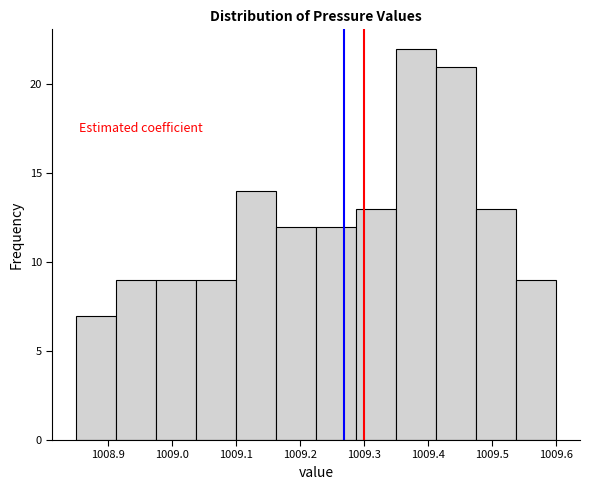

Reading left to right, list every bar in this chart as the range it spans on the x-axis followed by its height. Neither the bar edges nor the heights are printed on the chart, so give them approximately, as read against the axes.

1008.85 to 1008.91: 7
1008.91 to 1008.98: 9
1008.98 to 1009.04: 9
1009.04 to 1009.10: 9
1009.10 to 1009.16: 14
1009.16 to 1009.23: 12
1009.23 to 1009.29: 12
1009.29 to 1009.35: 13
1009.35 to 1009.41: 22
1009.41 to 1009.48: 21
1009.48 to 1009.54: 13
1009.54 to 1009.60: 9